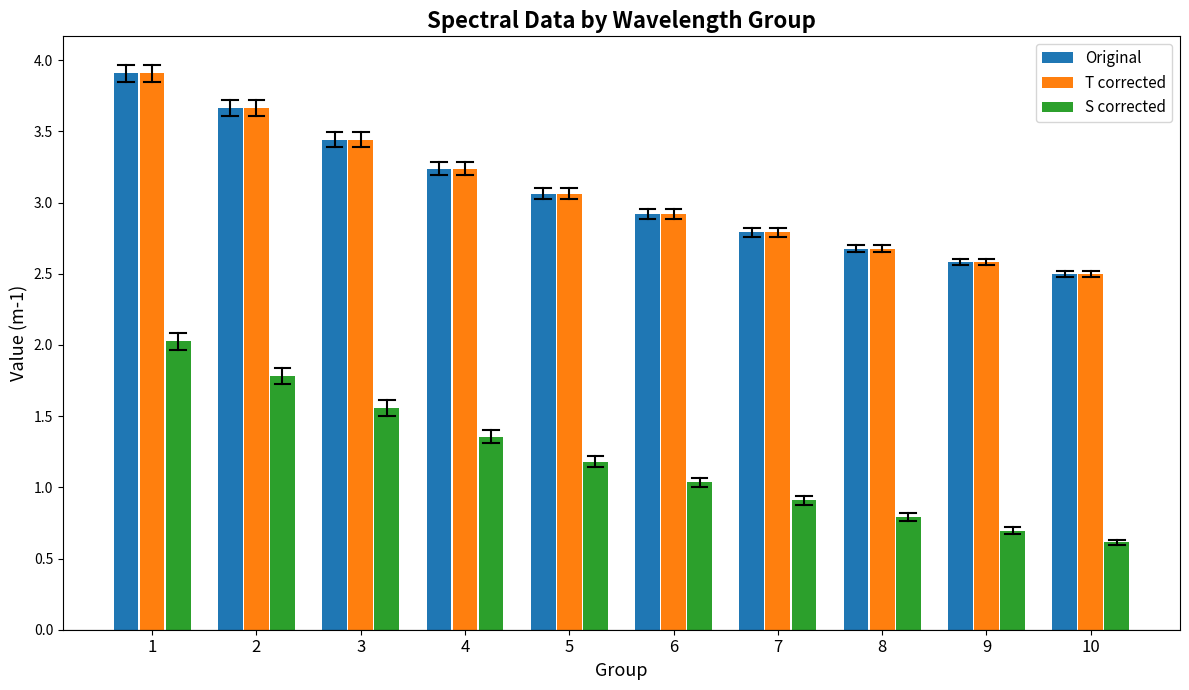

What is the sum of the T corrected values at 2 and 8?

6.3